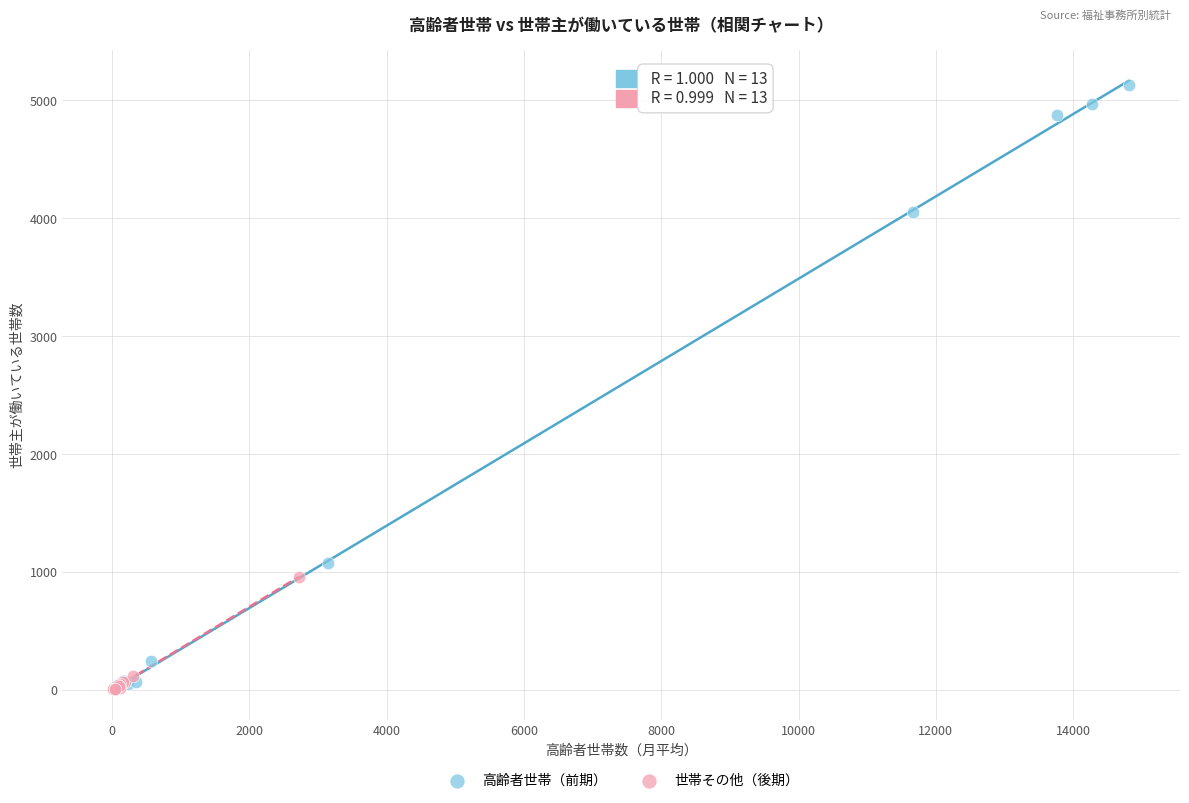

What are all the series names shown in the legend?

高齢者世帯（前期）, 世帯その他（後期）